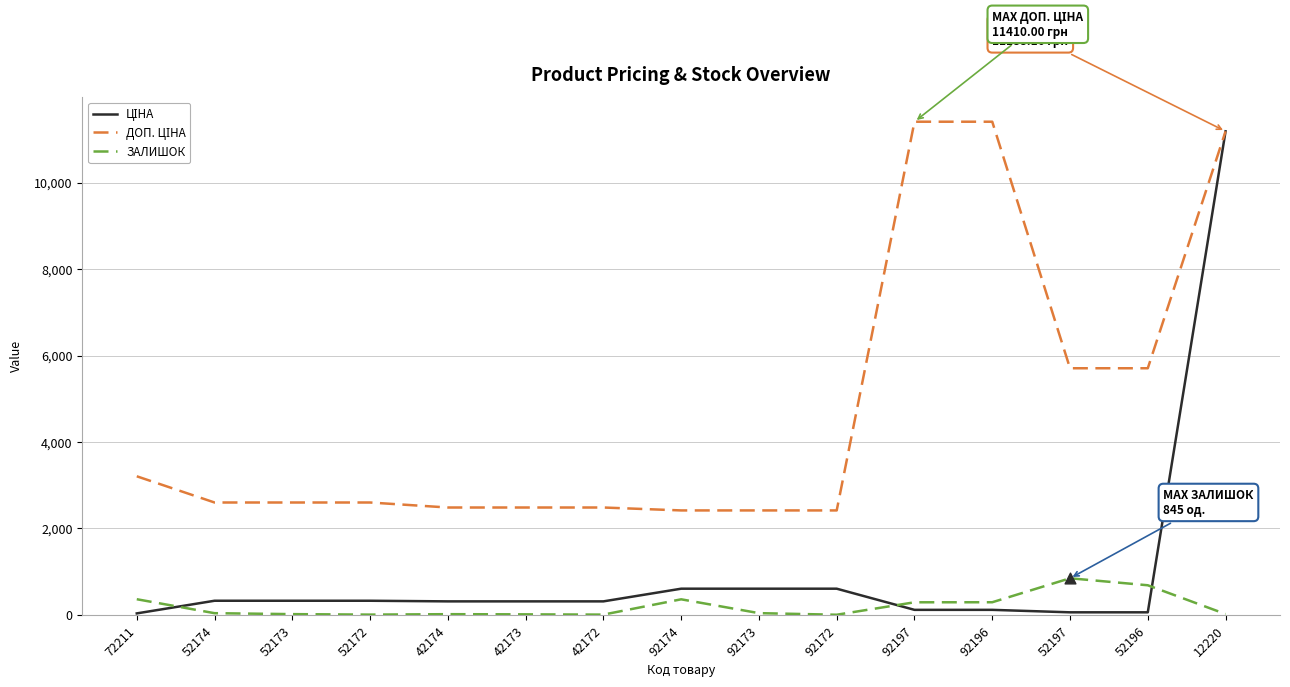

At which category is the sum across all series the highest?

12220